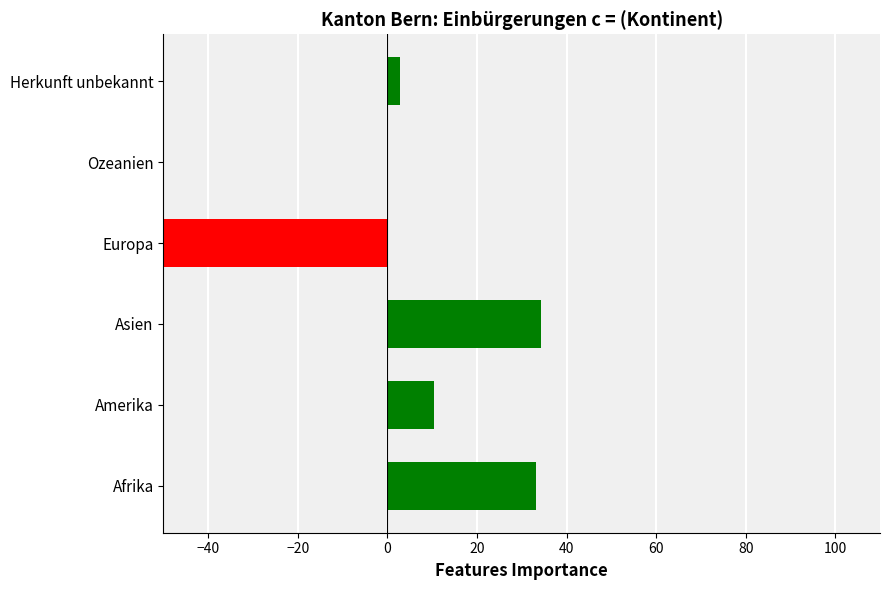

How many data points does each series have?

6